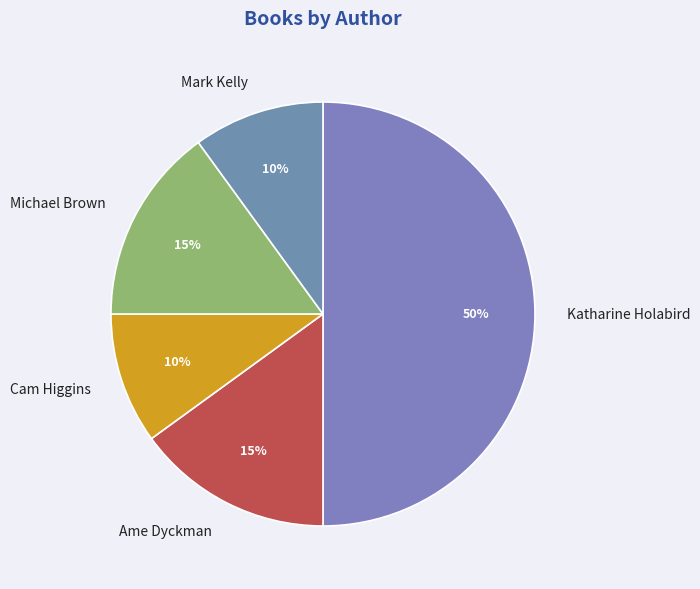

Does Cam Higgins account for over 50% of the chart?

No